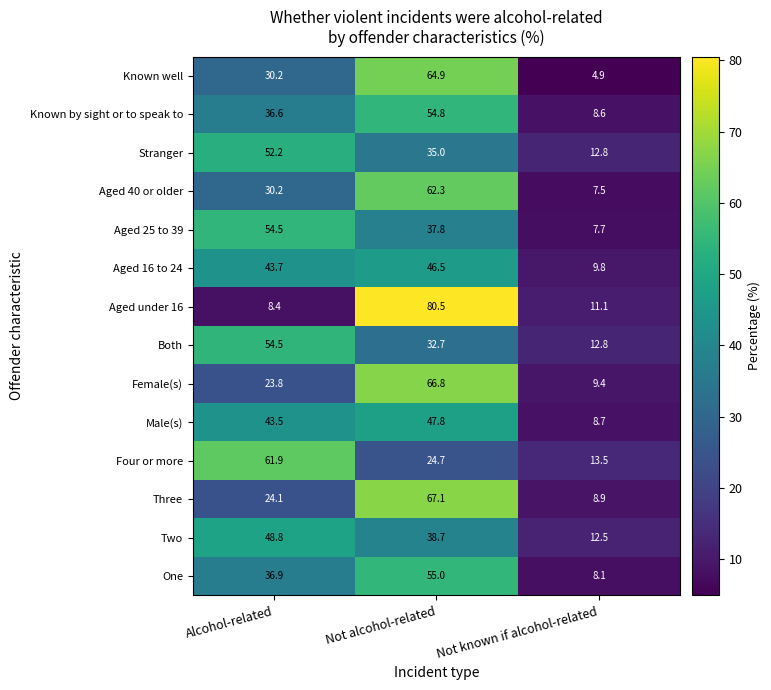

At which category does the chart reach its minimum across all series?

Not known if alcohol-related